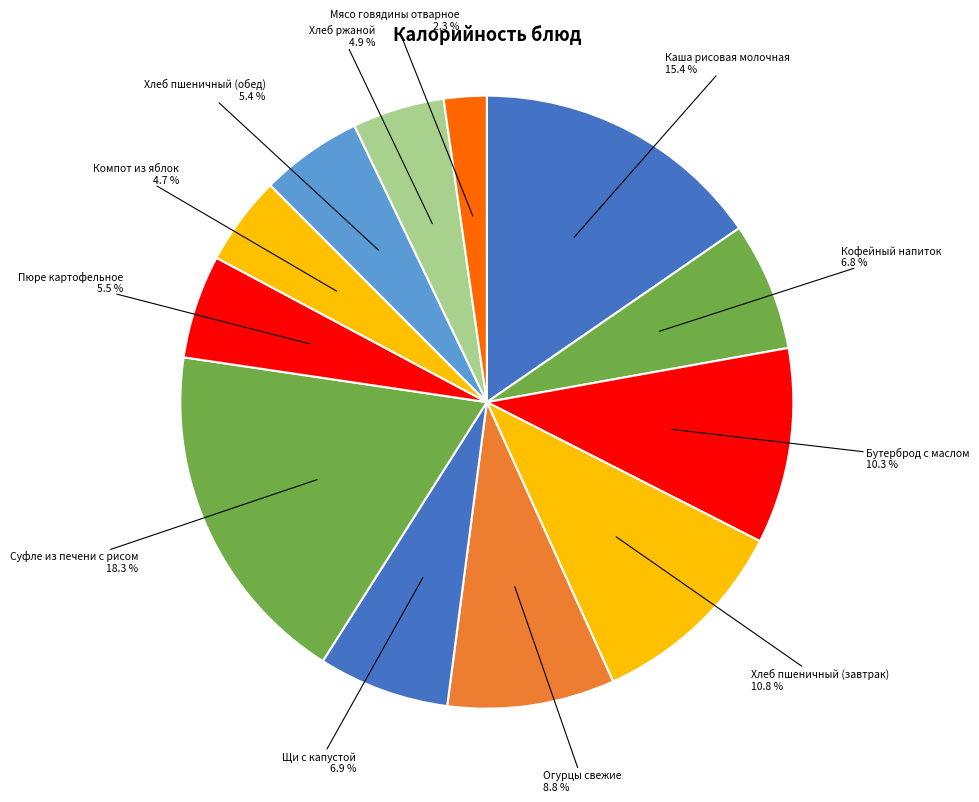

How many slices are in this pie chart?

12